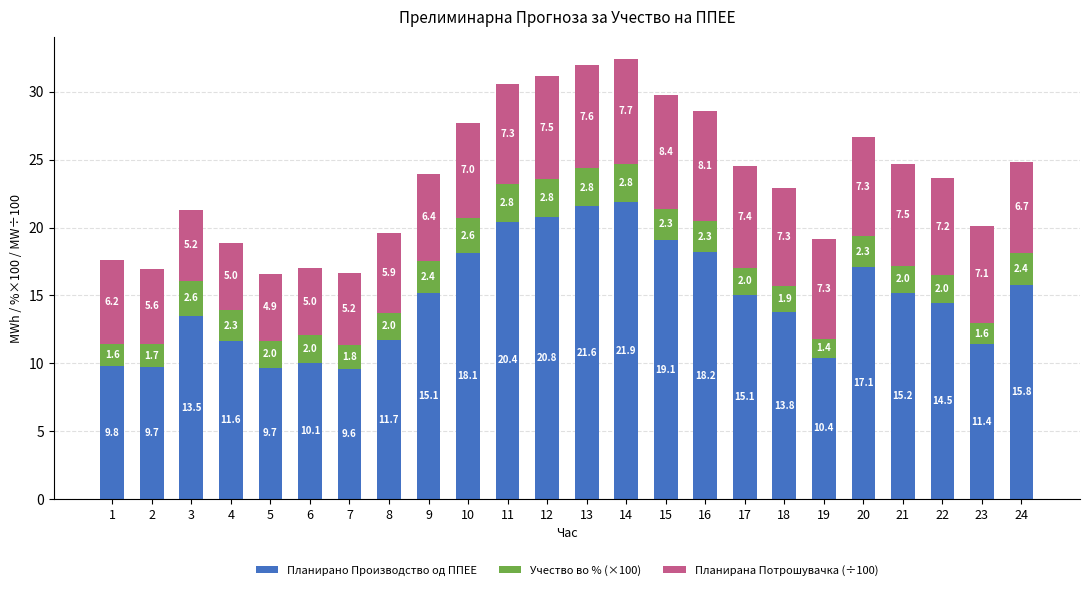

True or false: Планирано Производство од ППЕЕ has a value of 24.0 at 9.

False